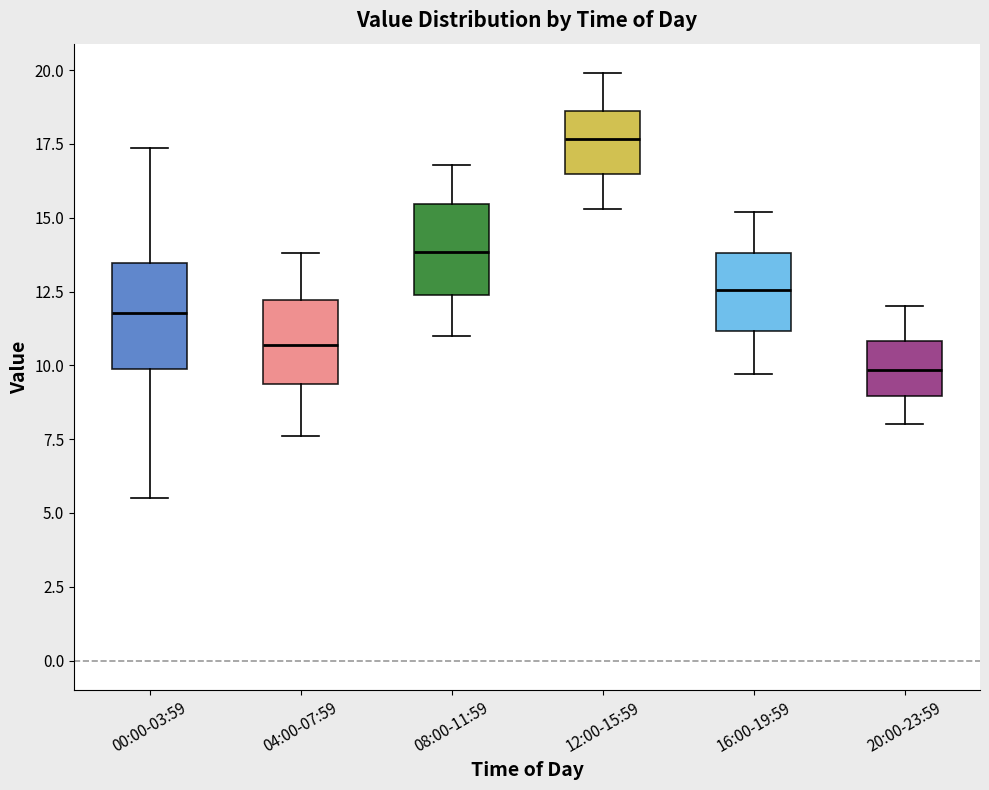

Reading left to right, transcribe this box plot: for each box, give where its median line is, the range the box spans, and where its two whiskers end, as read against the y-axis. The values are not printed on the chart, so give them approximately, as read against the axis.

00:00-03:59: median 12.0, box 10.0 to 13.5, whiskers 5.5 to 17.5
04:00-07:59: median 10.5, box 9.5 to 12.0, whiskers 7.5 to 14.0
08:00-11:59: median 14.0, box 12.5 to 15.5, whiskers 11.0 to 17.0
12:00-15:59: median 17.5, box 16.5 to 18.5, whiskers 15.5 to 20.0
16:00-19:59: median 12.5, box 11.0 to 14.0, whiskers 9.5 to 15.0
20:00-23:59: median 10.0, box 9.0 to 11.0, whiskers 8.0 to 12.0